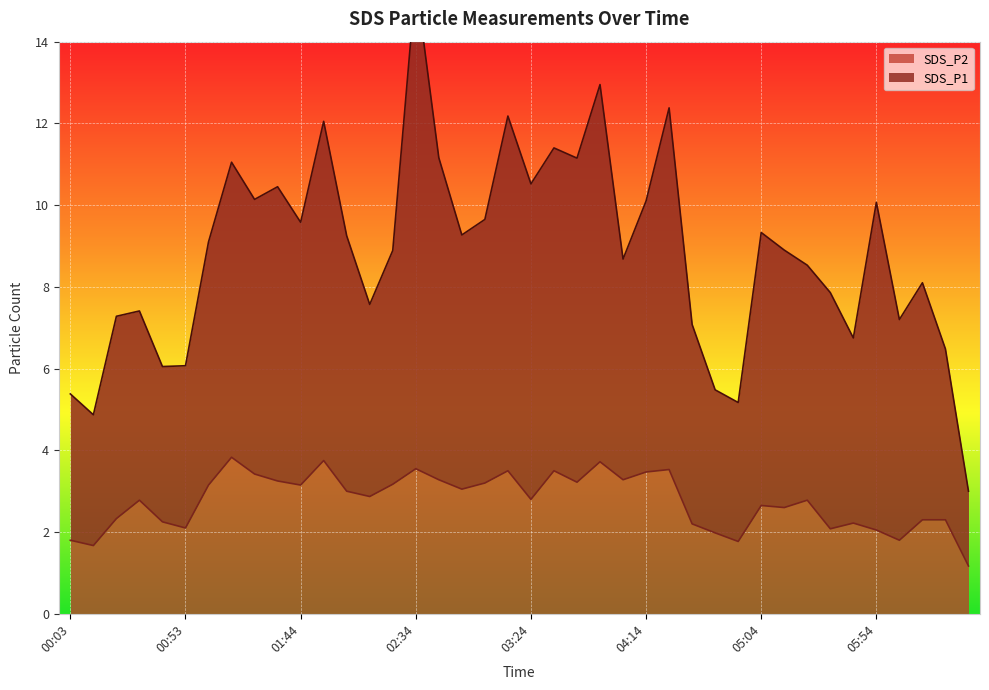

Is the value of SDS_P1 at 05:14 greater than the value of SDS_P2 at 06:04?

Yes